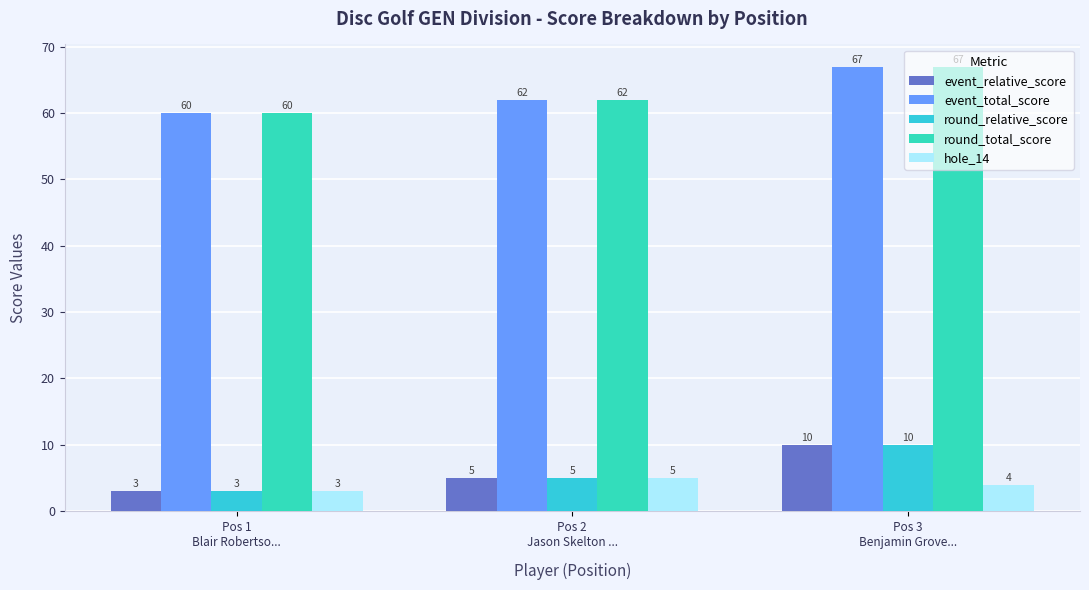

Rank the series by their maximum value, from highest to lowest.

event_total_score, round_total_score, event_relative_score, round_relative_score, hole_14